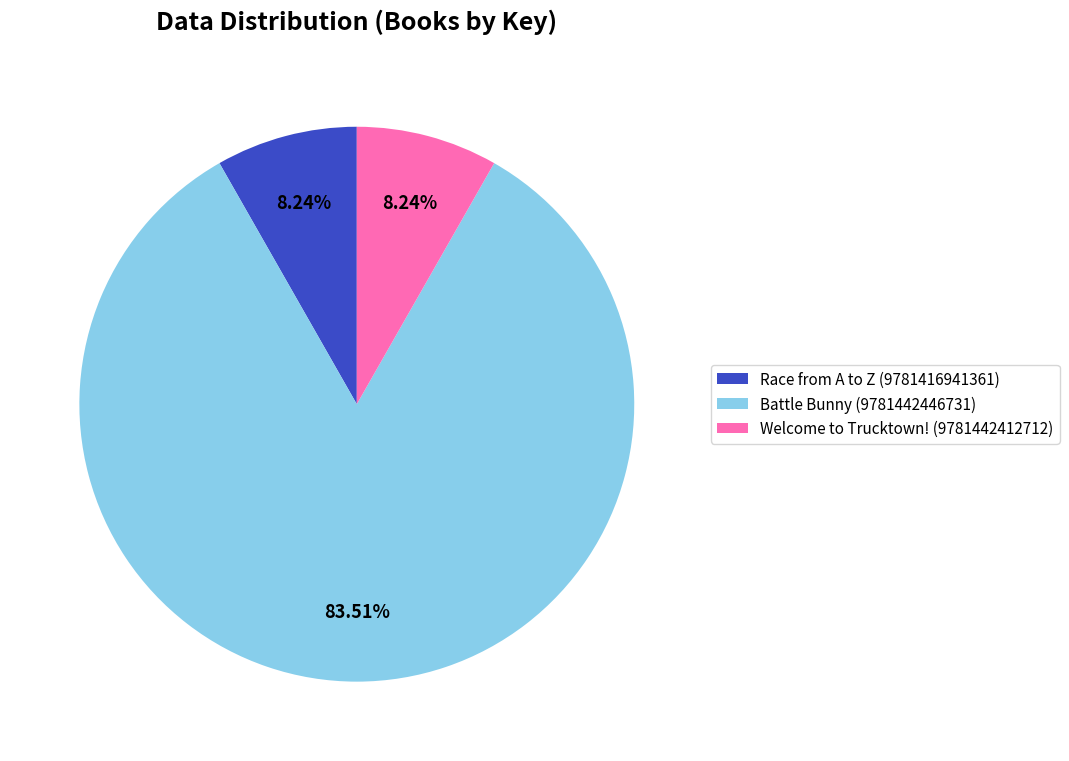

Does Battle Bunny (9781442446731) account for over 50% of the chart?

Yes